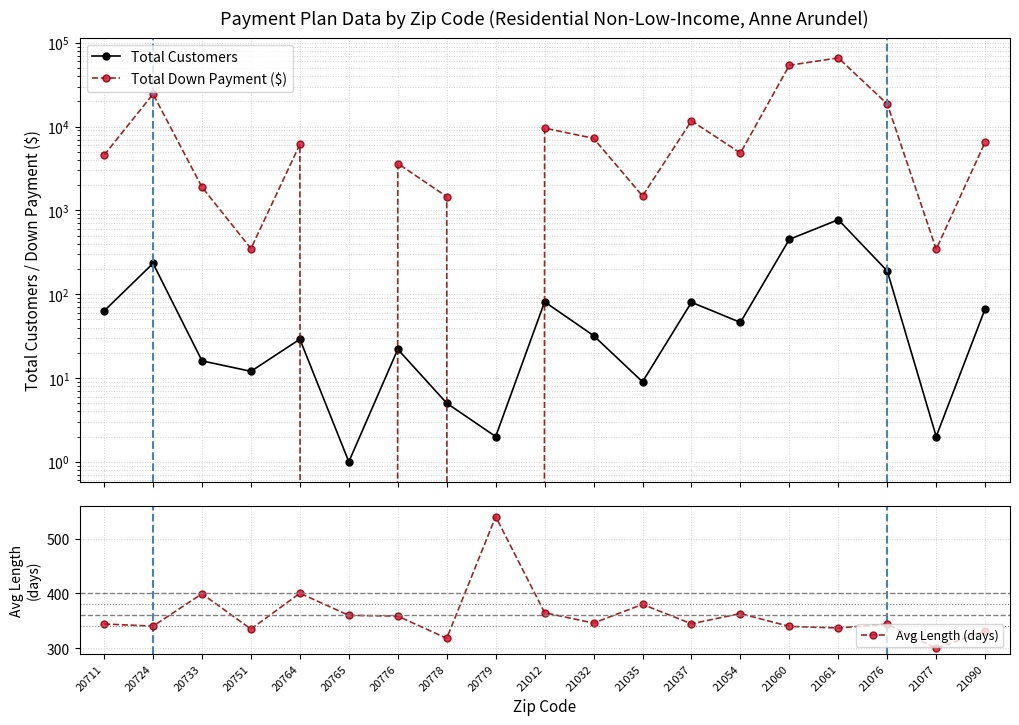

What is the difference between the Total Customers values at 20765 and 21076?

188.0